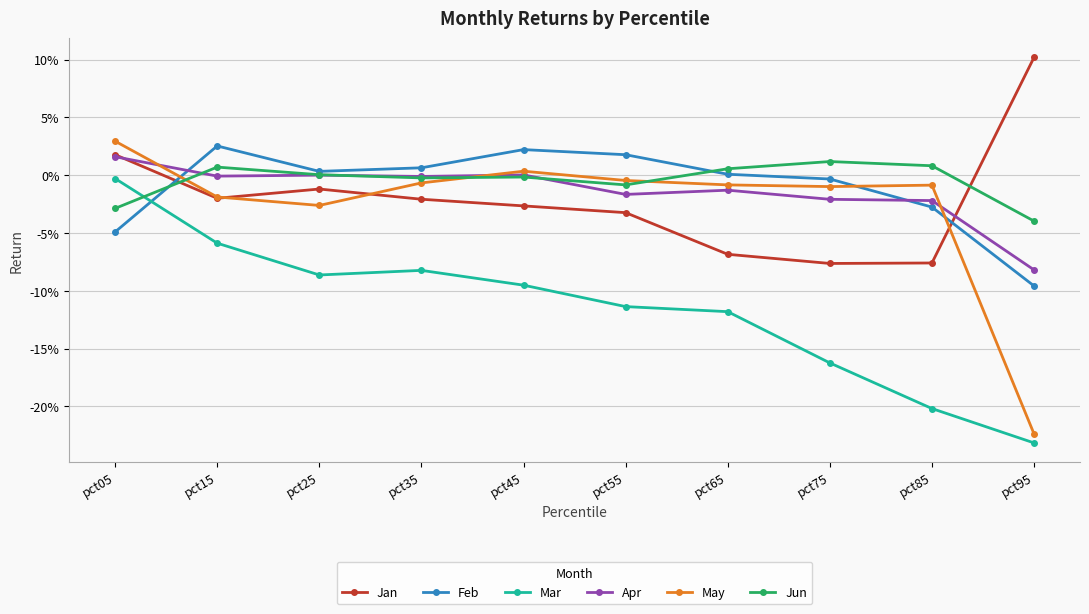

What are all the series names shown in the legend?

Jan, Feb, Mar, Apr, May, Jun